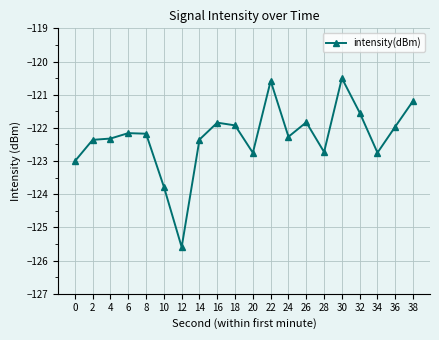

True or false: there are more than 2 points higher than both neighbors.

True